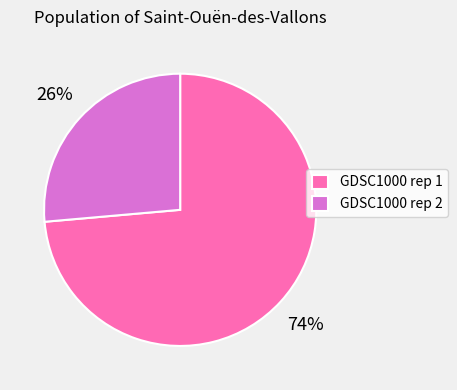

Combined, do GDSC1000 rep 1 and GDSC1000 rep 2 account for over 50%?

Yes